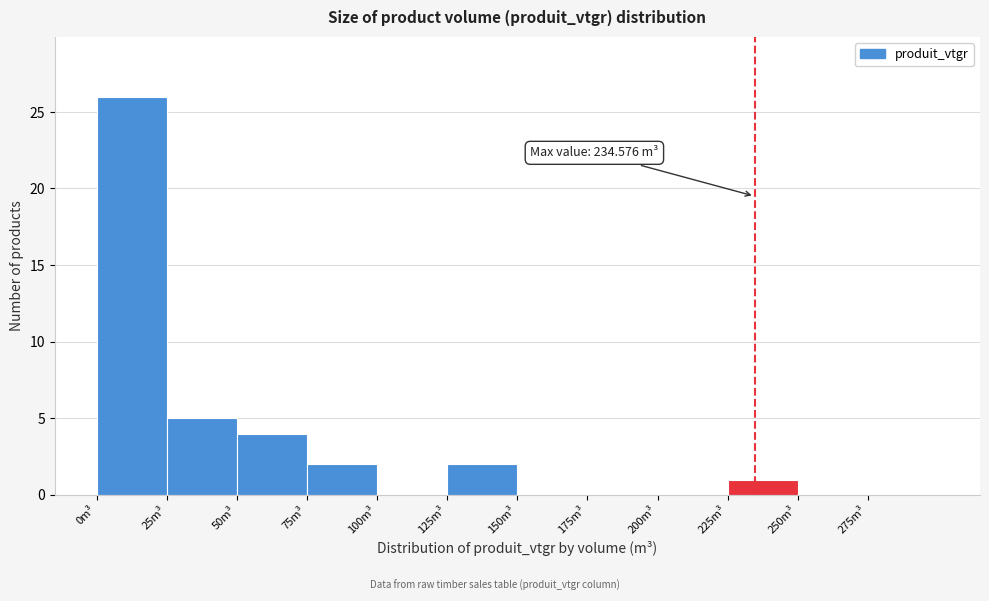

Over which range of the x-axis is the bar tallest?

0 to 25